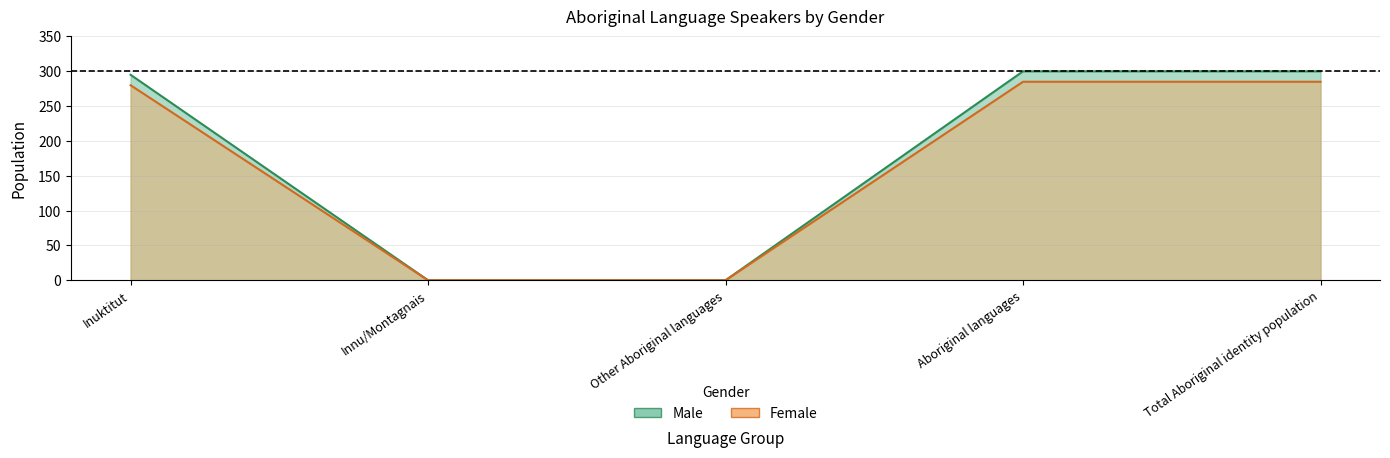

True or false: Female has more than 1 interior local peaks.

False